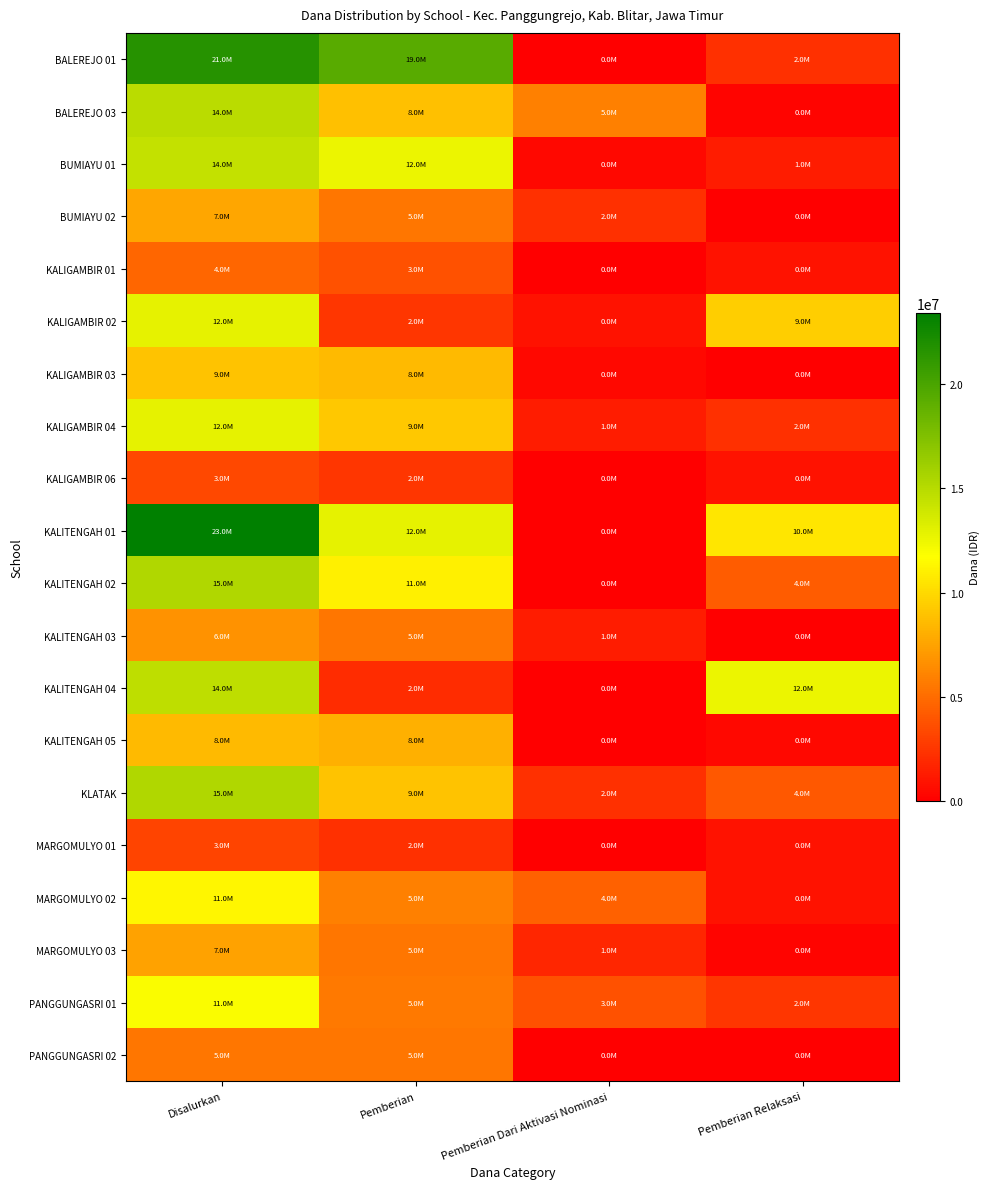

Which series has the largest range (max minus min)?

KALITENGAH 01